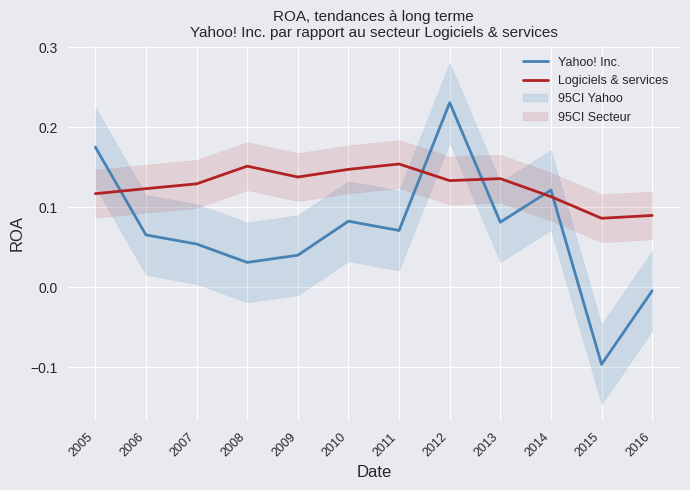

What is the value of the Yahoo! Inc. point at the 3rd from the left?

0.1